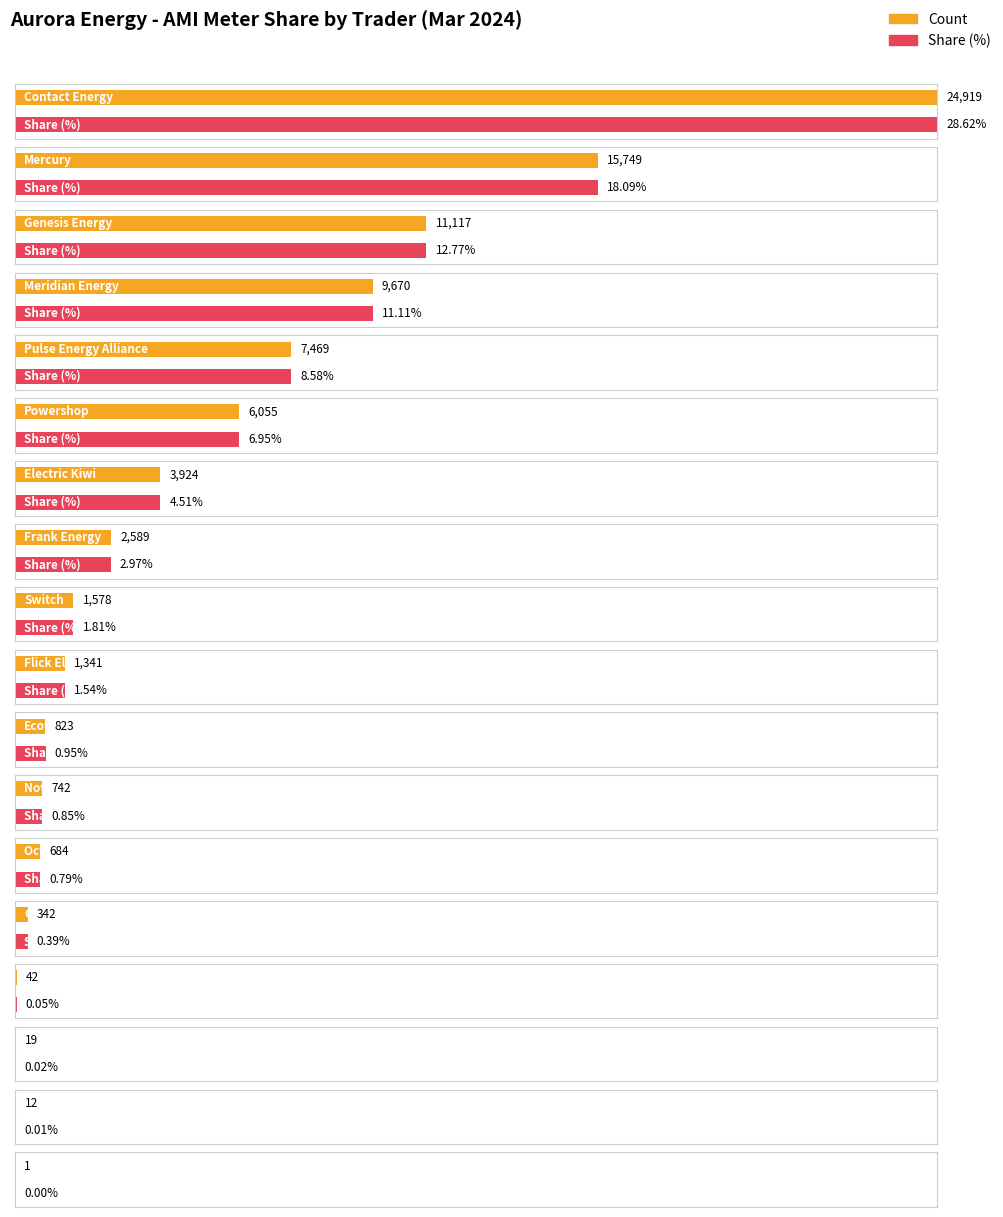

Which series has the largest range (max minus min)?

Count